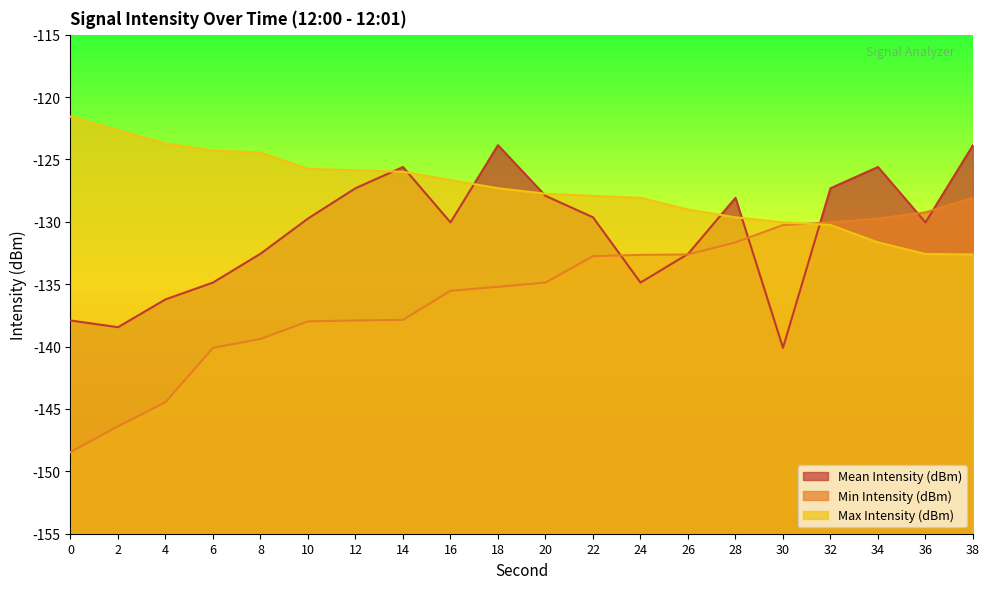

What is the spread (max minus min) of values at 14?

12.3